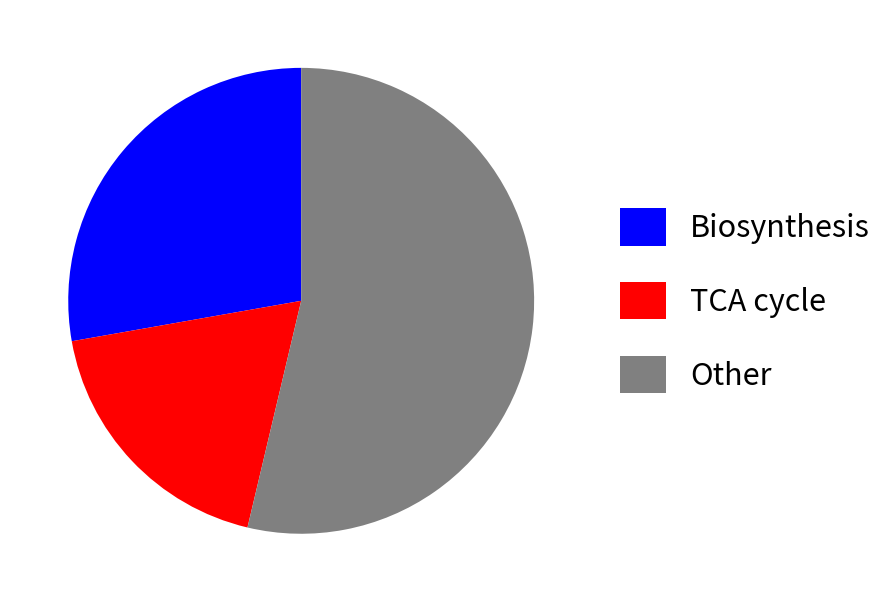

Is there a majority slice in this chart?

Yes